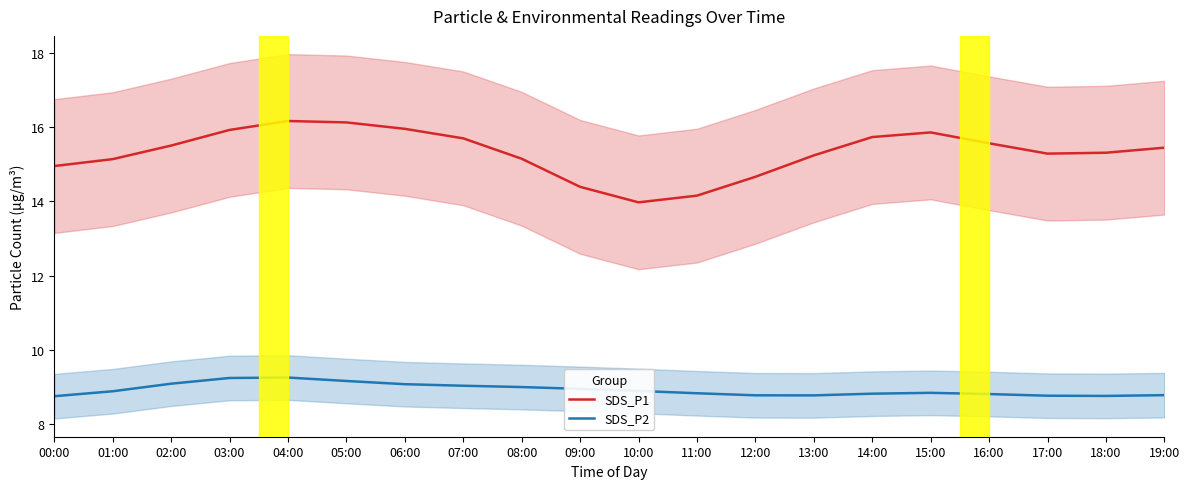

Reading right to left, what are all the values shown in this chart?

SDS_P1: 19:00=15.4	18:00=15.3	17:00=15.3	16:00=15.6	15:00=15.9	14:00=15.7	13:00=15.2	12:00=14.7	11:00=14.1	10:00=14.0	09:00=14.4	08:00=15.1	07:00=15.7	06:00=15.9	05:00=16.1	04:00=16.2	03:00=15.9	02:00=15.5	01:00=15.1	00:00=14.9
SDS_P2: 19:00=8.8	18:00=8.8	17:00=8.8	16:00=8.8	15:00=8.8	14:00=8.8	13:00=8.8	12:00=8.8	11:00=8.8	10:00=8.9	09:00=8.9	08:00=9.0	07:00=9.0	06:00=9.1	05:00=9.2	04:00=9.3	03:00=9.2	02:00=9.1	01:00=8.9	00:00=8.8